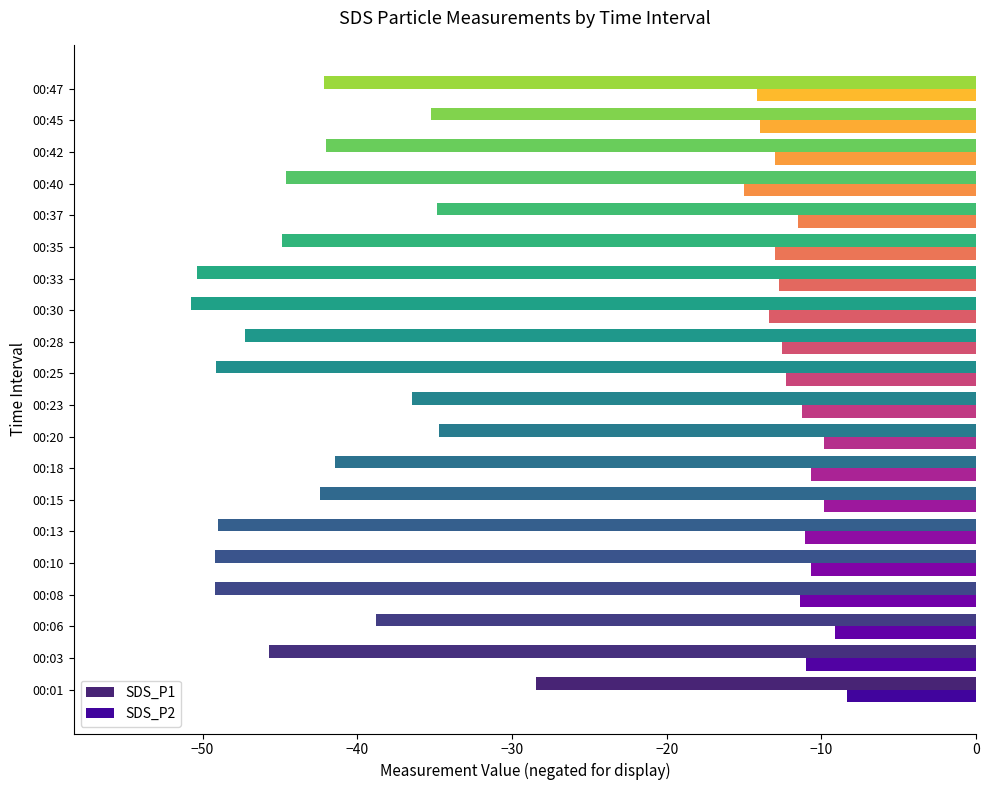

At which label does SDS_P2 reach its peak?

00:01